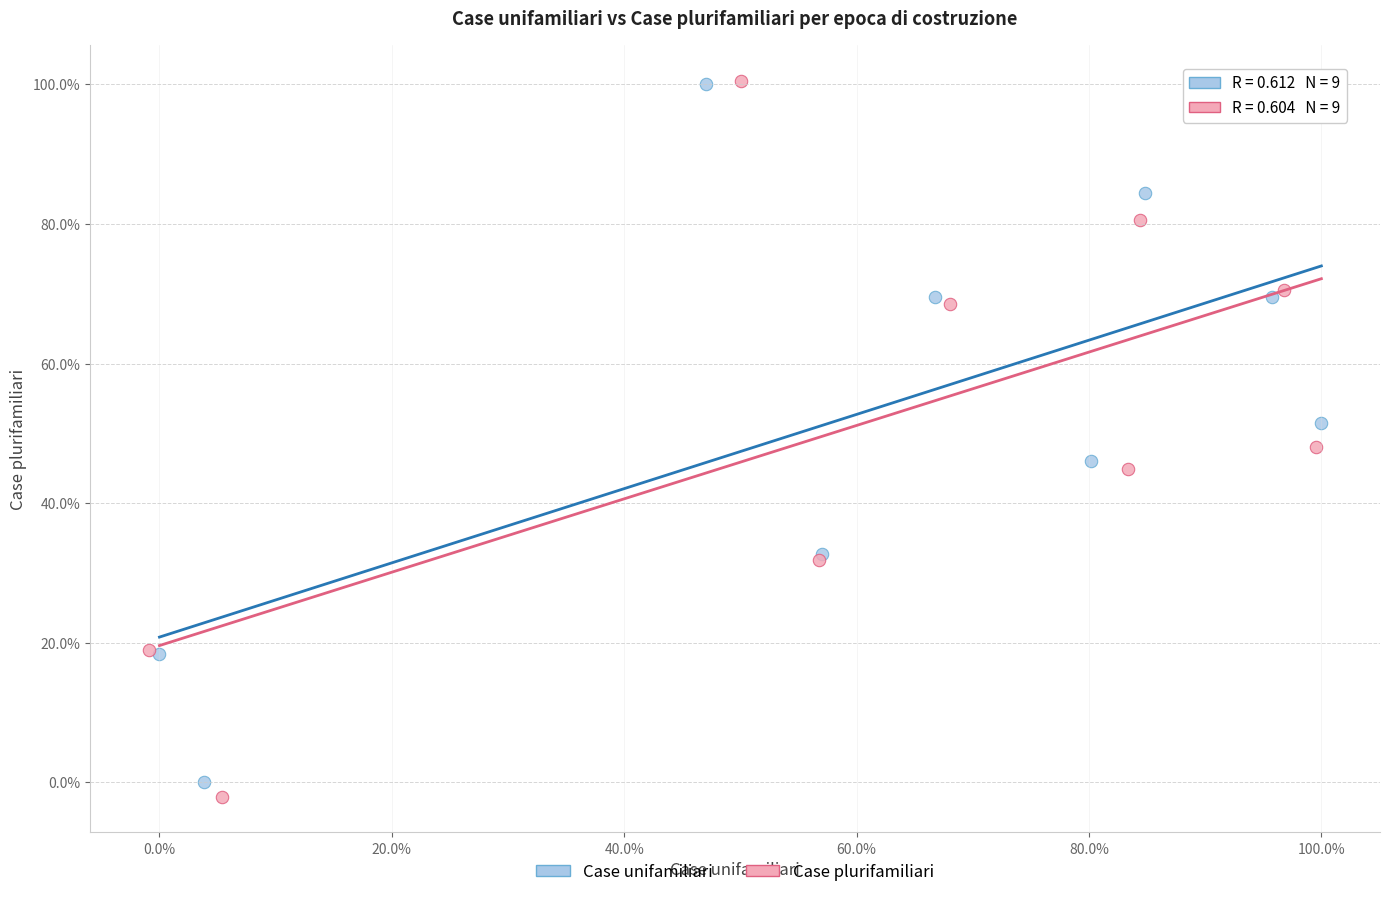

Which series has the widest spread of Y values?

Case plurifamiliari